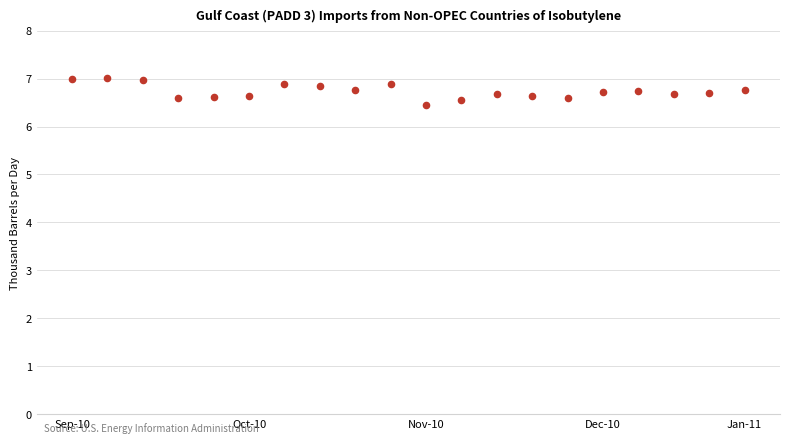

What is the range of Y values (max minus min)?

0.6